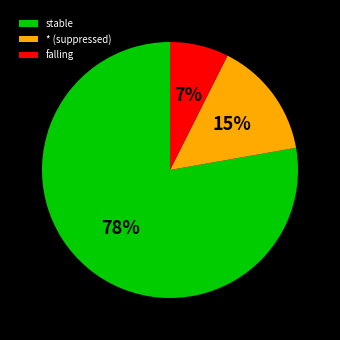

What is the largest slice in the pie chart?

stable